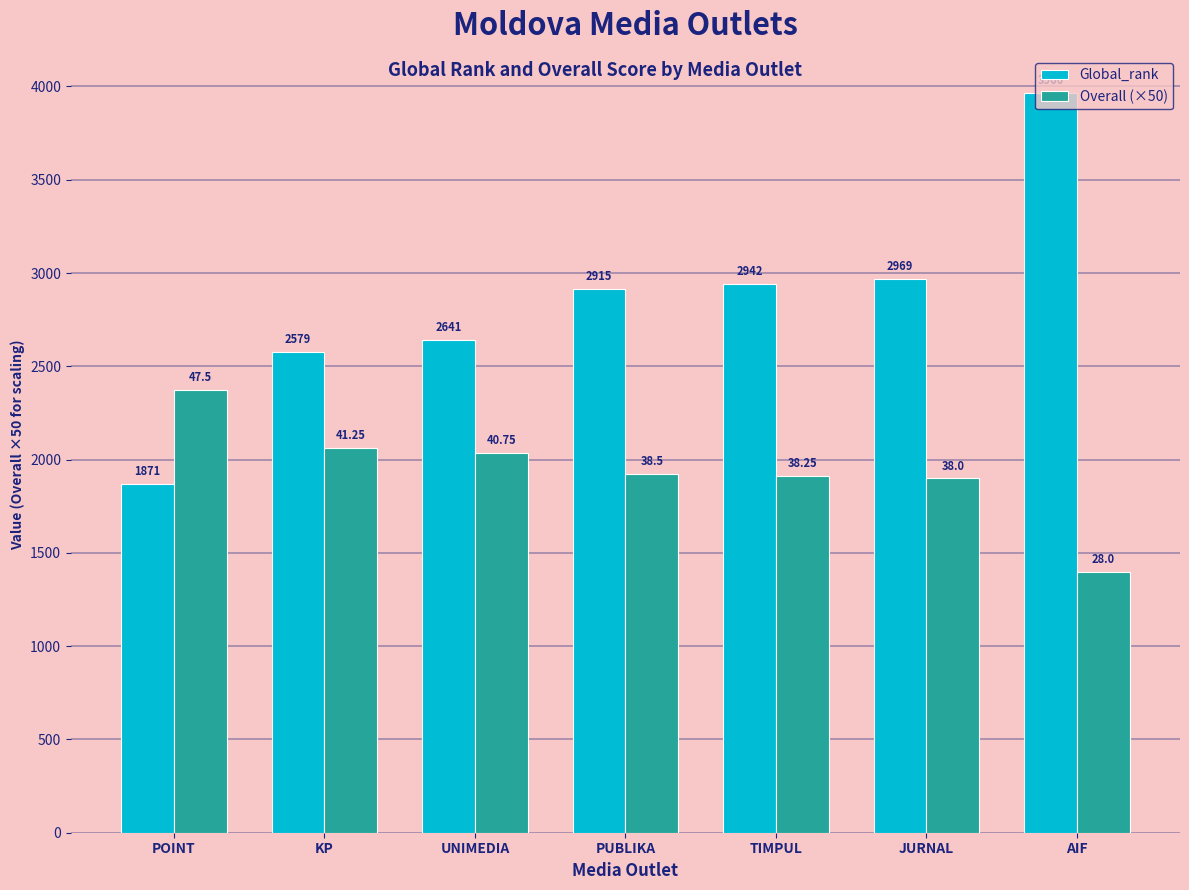

What is the difference between the second highest and second lowest values in the Global_rank series?

390.0